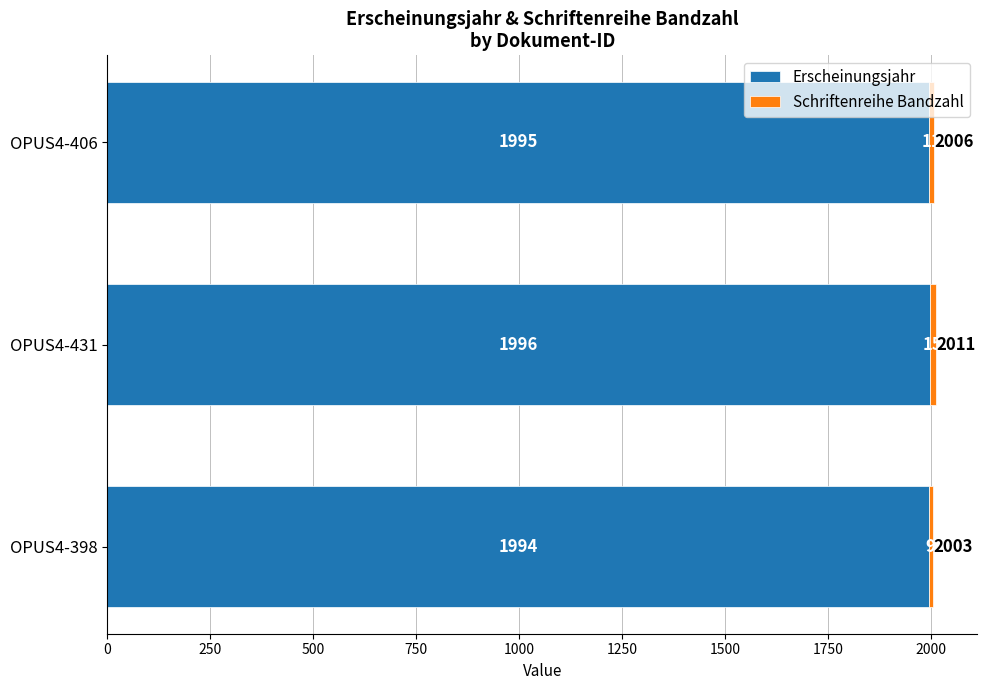

What is the sum of all Erscheinungsjahr values?

5985